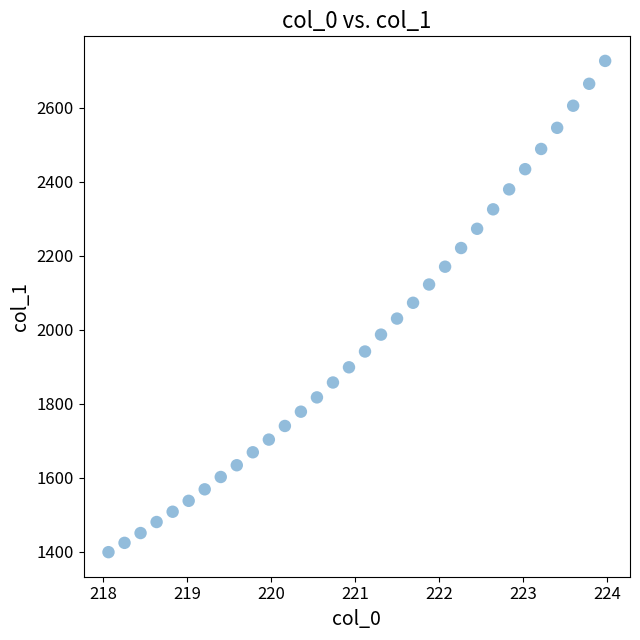

What is the range of X values (max minus min)?

5.9